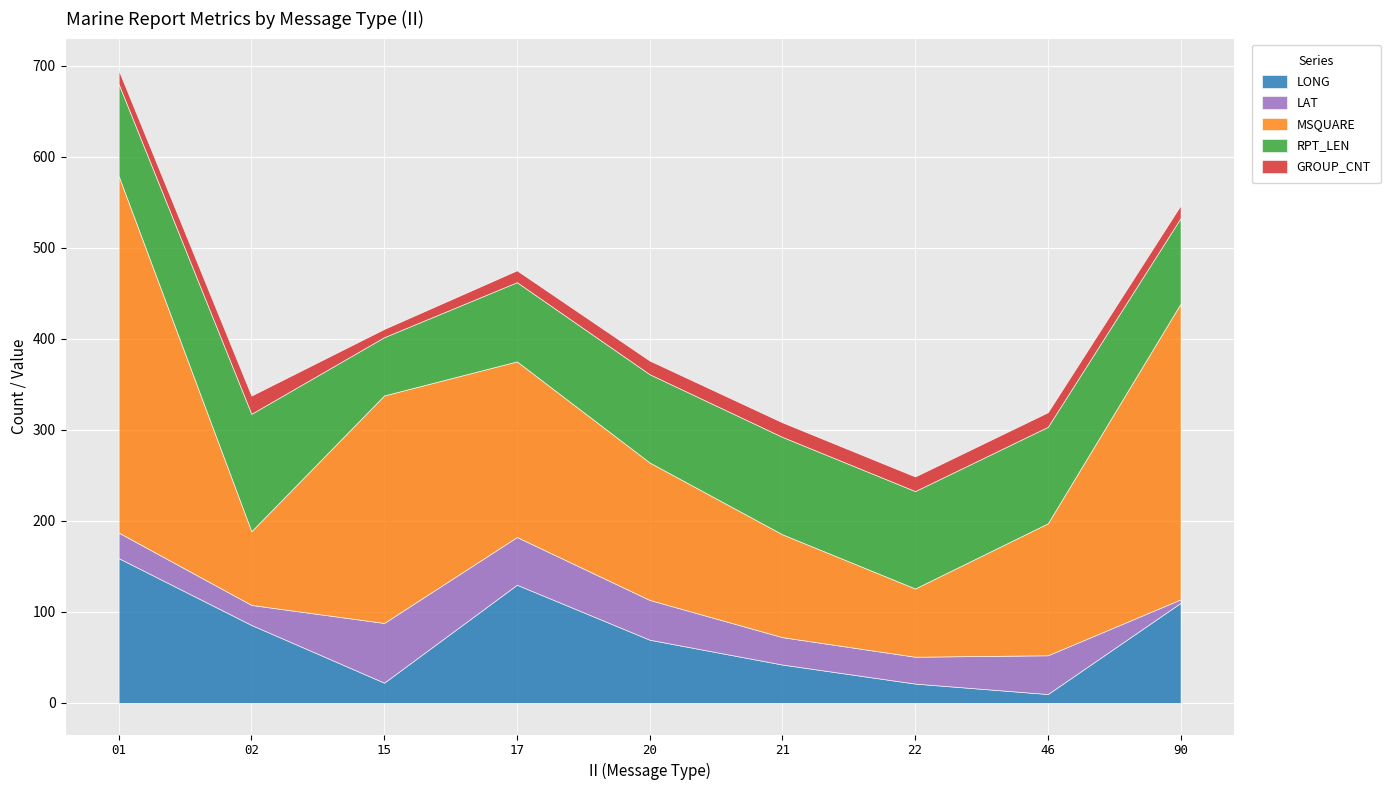

True or false: LAT and MSQUARE cross at least once.

False